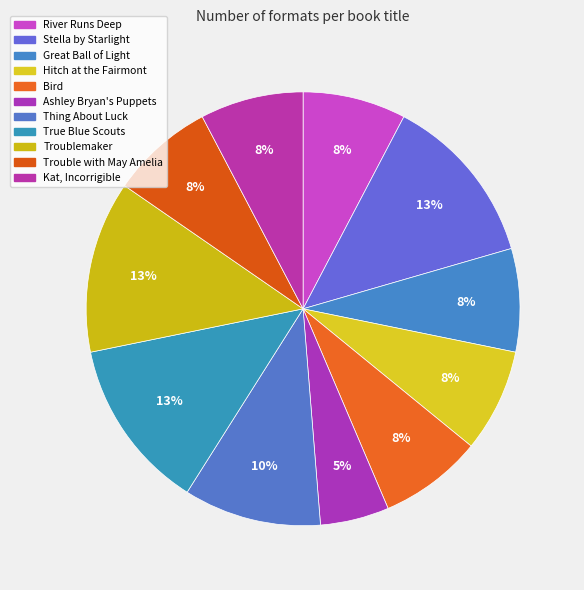

The Bird slice represents 1% of the pie. True or false?

False